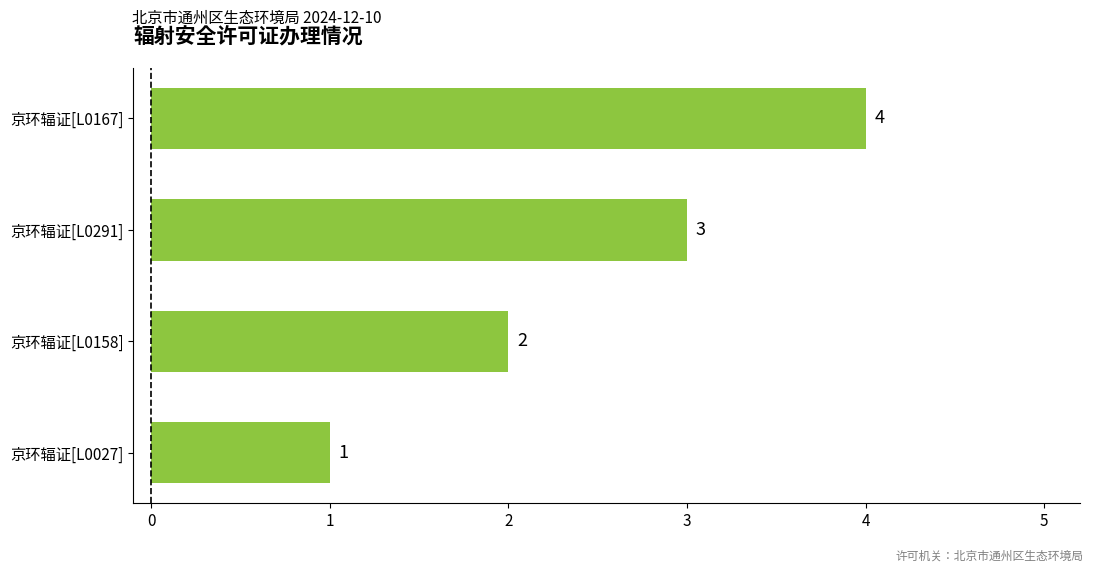

The chart shows a value of 1 at 京环辐证[L0027]. True or false?

True